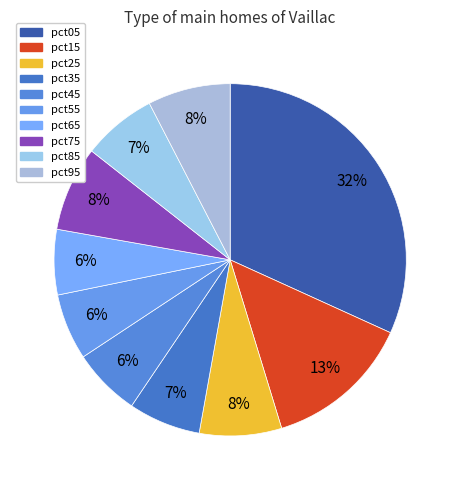

How many segments does this pie chart have?

10